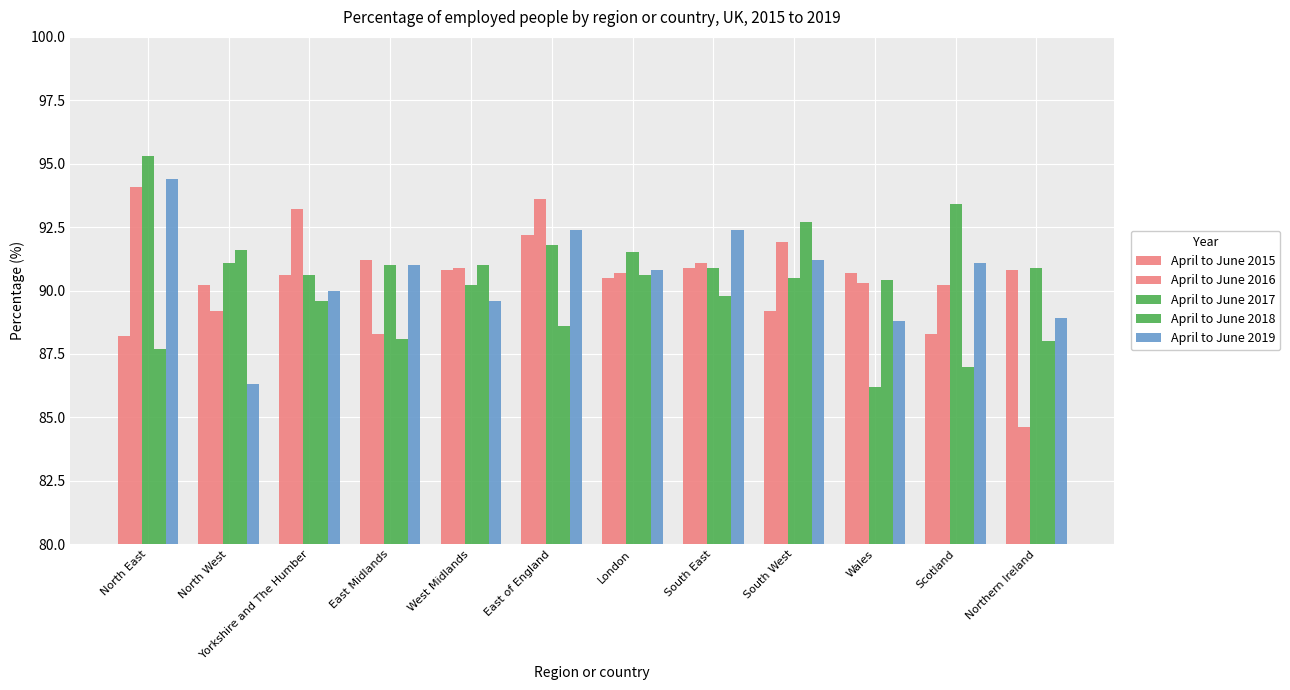

At which category does the chart reach its peak across all series?

North East